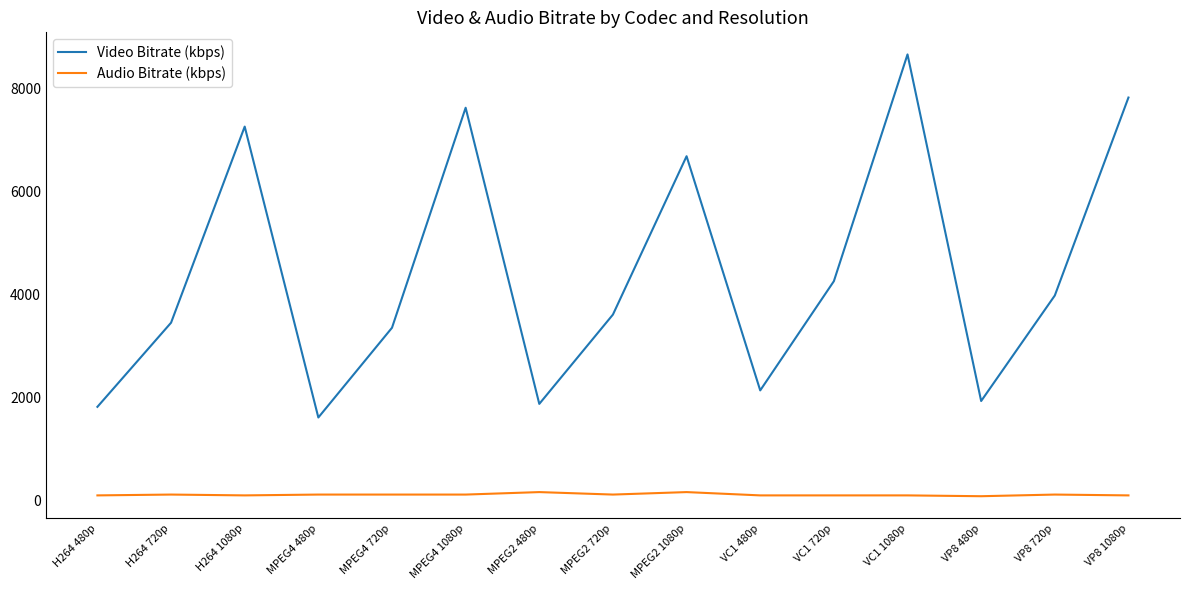

Which series changed the most between MPEG4 1080p and VC1 720p?

Video Bitrate (kbps)